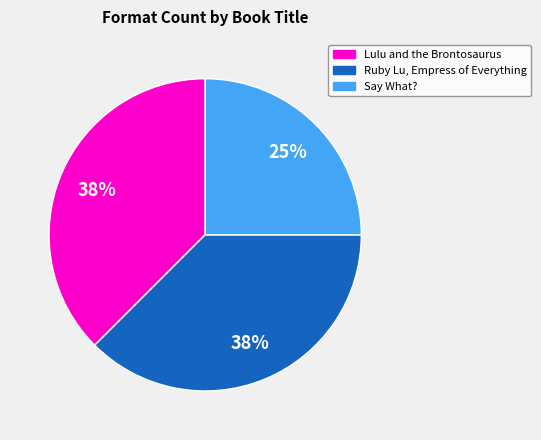

Is Ruby Lu, Empress of Everything the majority of the pie?

No